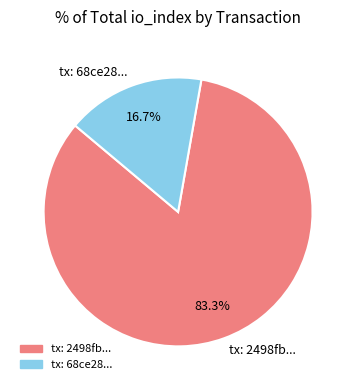

What is the largest slice in the pie chart?

tx: 2498fb...